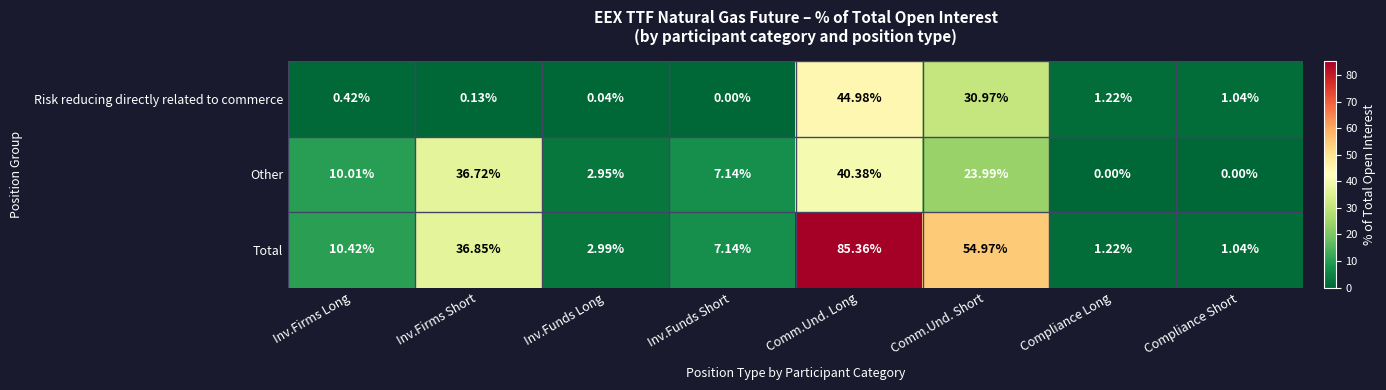

At which category is the sum across all series the highest?

Comm.Und. Long